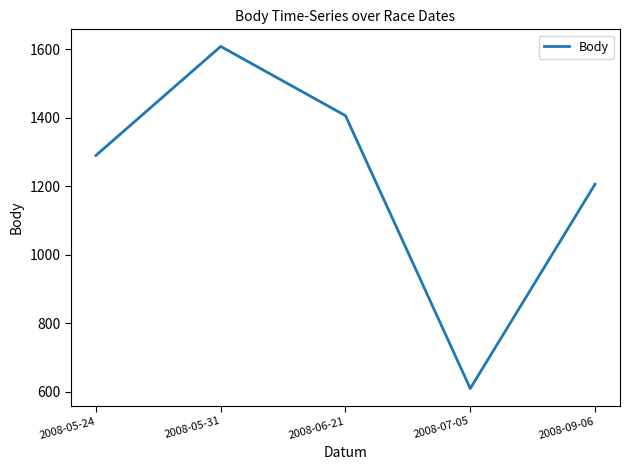

How many interior local valleys (lower than both neighbors) does the data have?

1